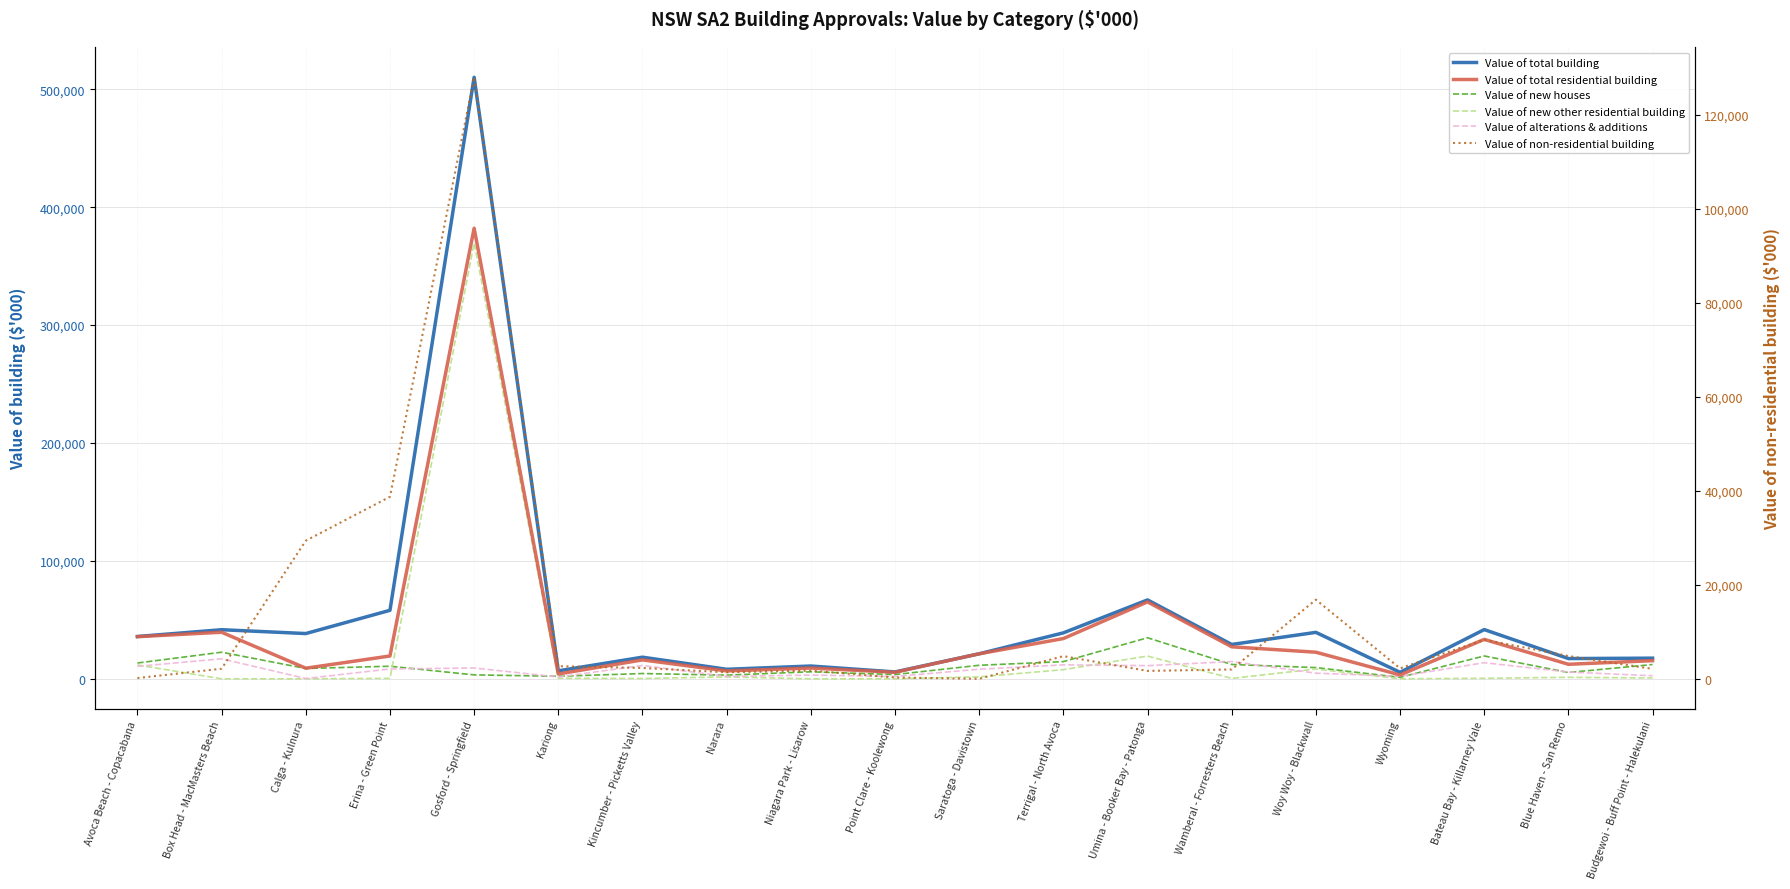

What is the label of the 12th point from the right?

Narara